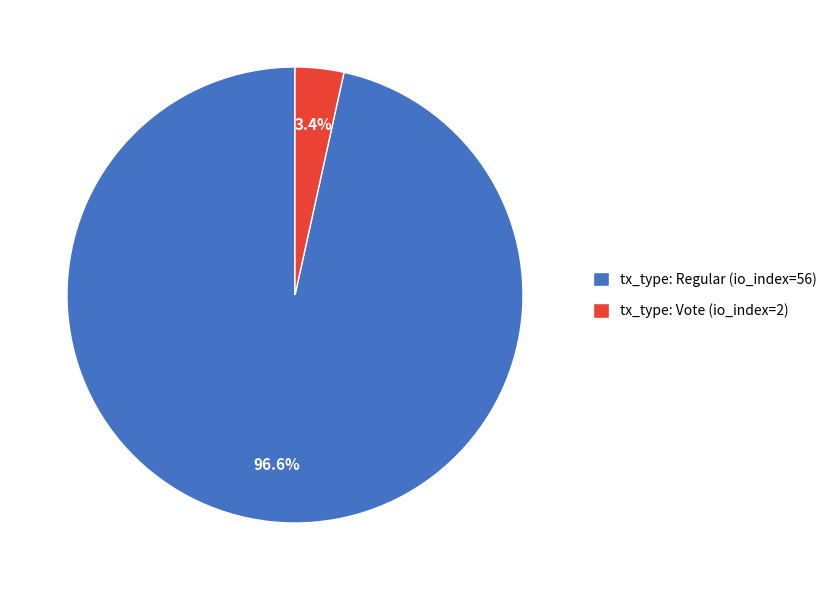

To the nearest percent, what percentage of the pie is tx_type: Vote (io_index=2)?

3%